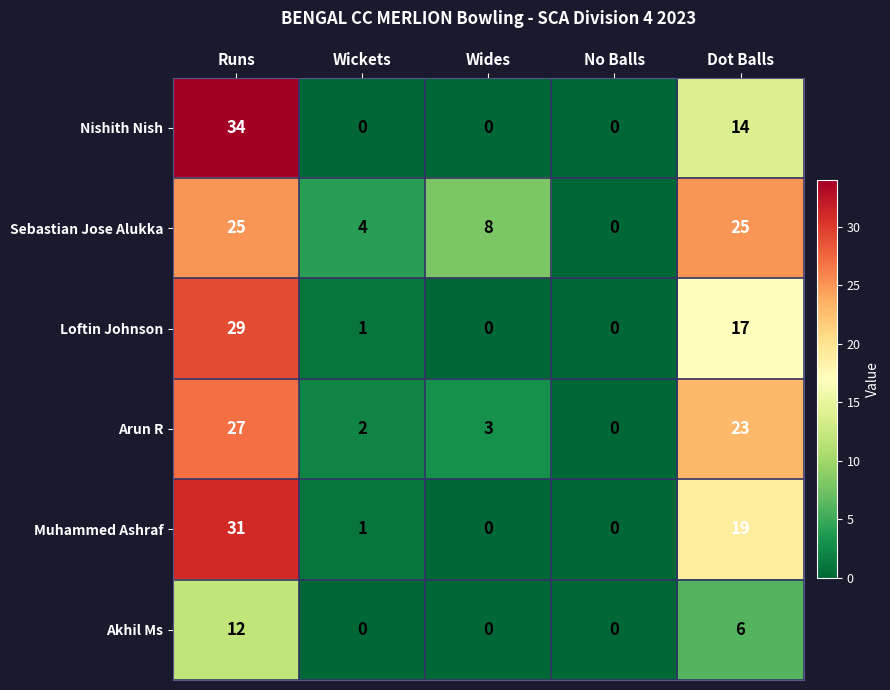

List the series in order of their peak value, highest first.

Nishith Nish, Muhammed Ashraf, Loftin Johnson, Arun R, Sebastian Jose Alukka, Akhil Ms